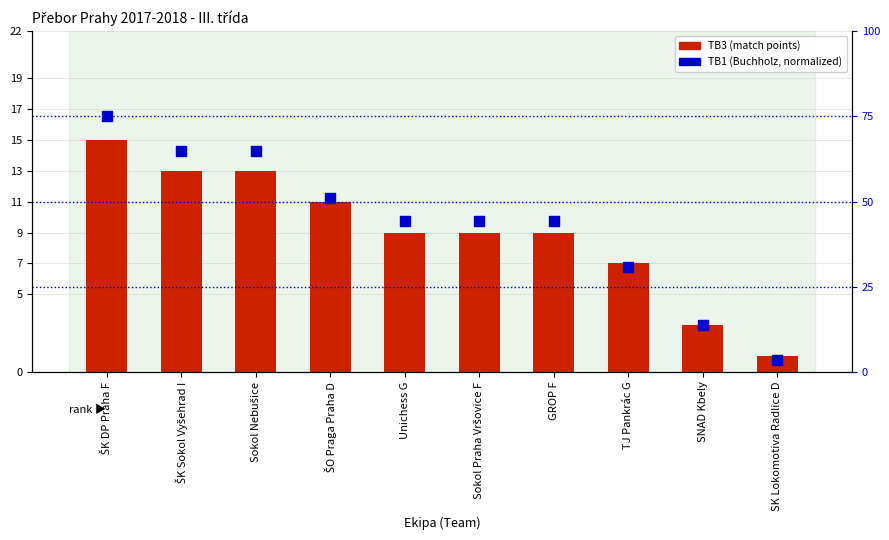

At which category is the sum across all series the highest?

ŠK DP Praha F